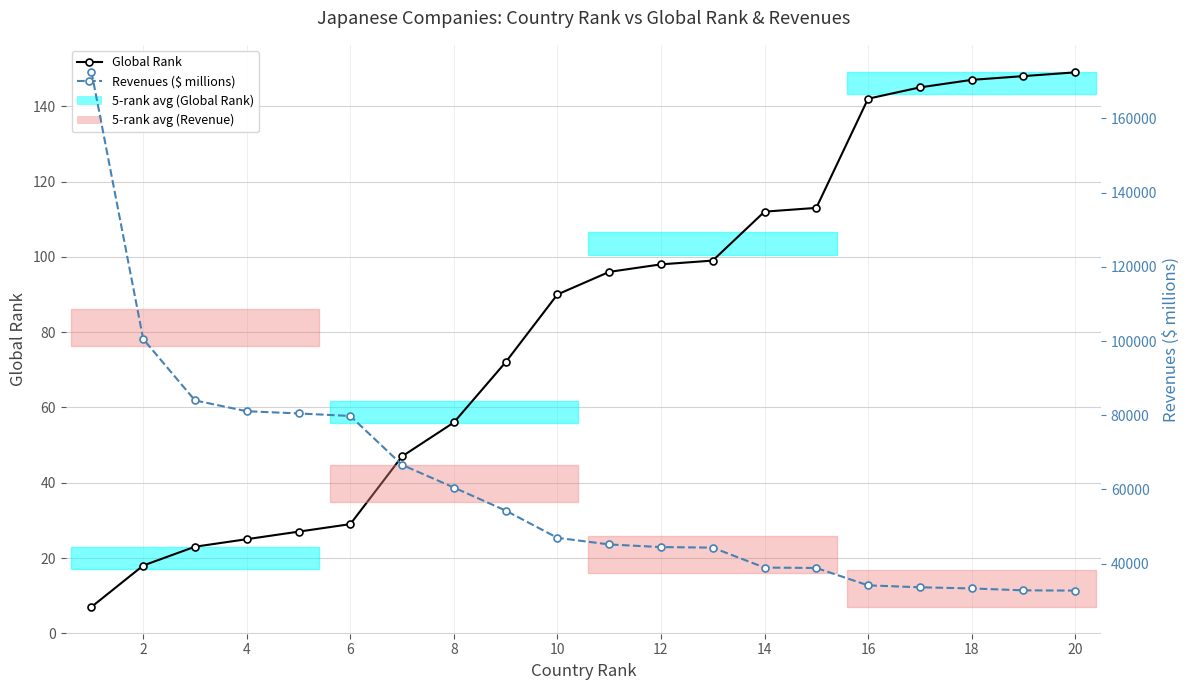

What is the difference between the maximum and minimum values in the Global Rank series?

142.0